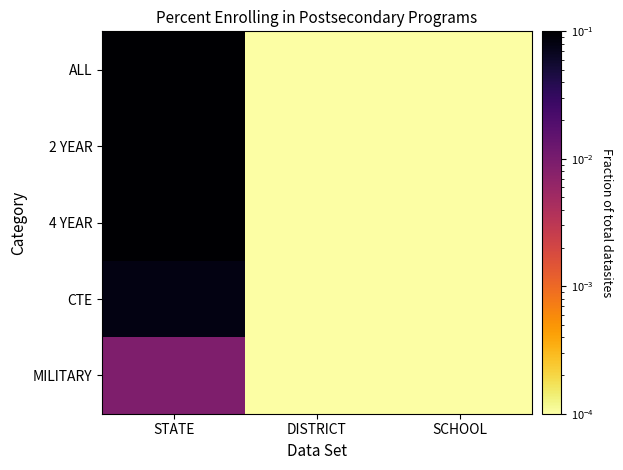

Which series has the largest range (max minus min)?

ALL